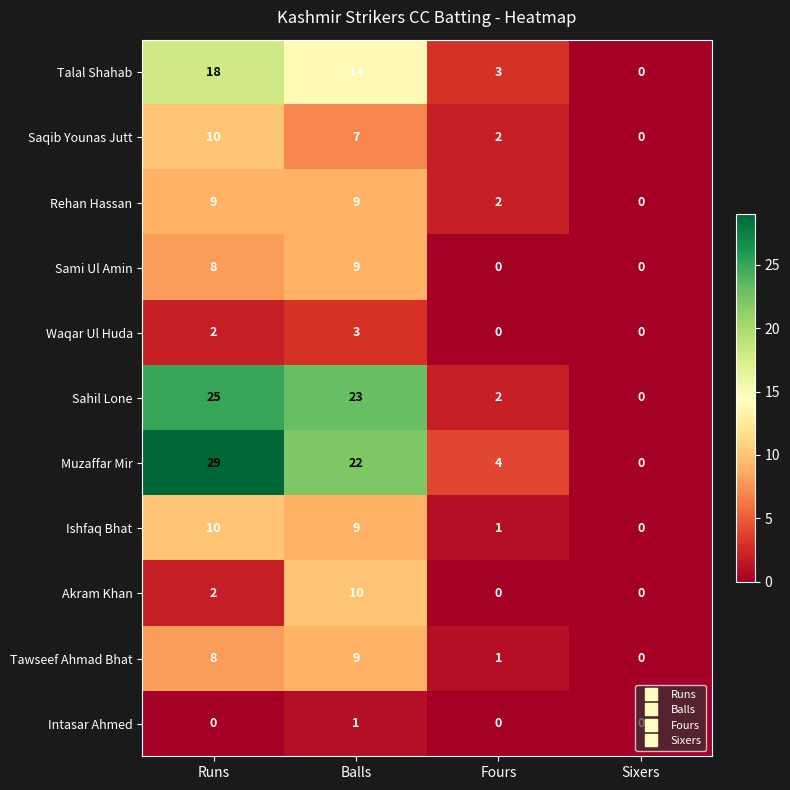

How many Ishfaq Bhat values are between 1 and 10?

3